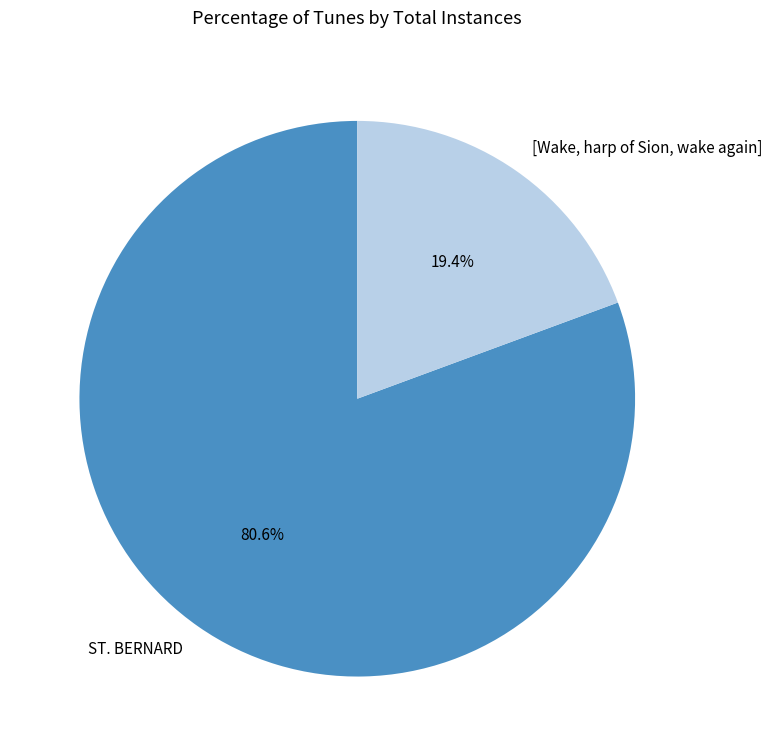

What portion of the pie excludes [Wake, harp of Sion, wake again]?

80.6%